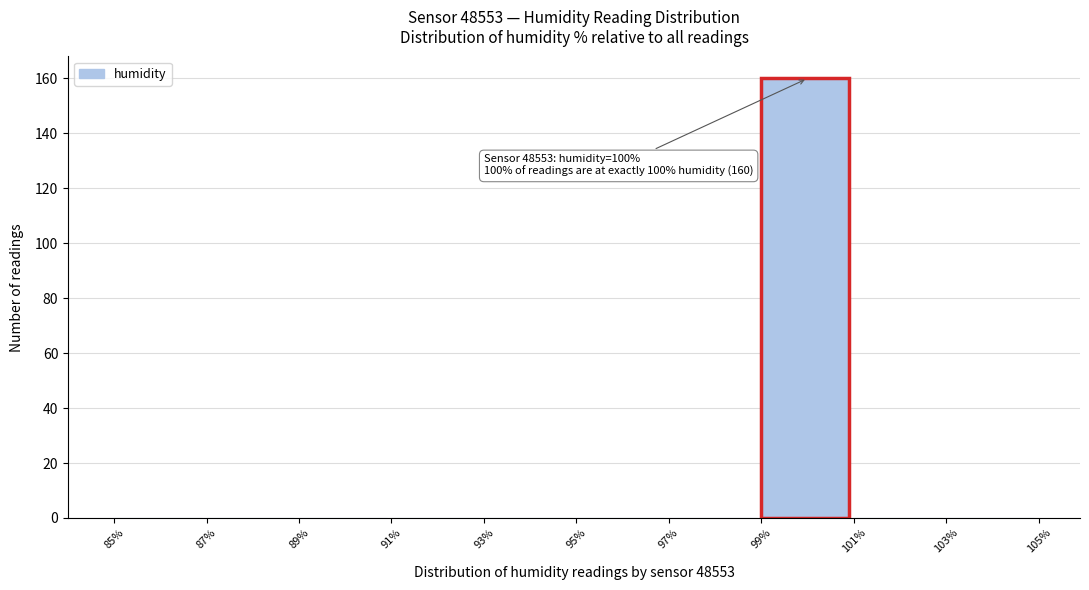

Which range on the x-axis has the tallest bar?

99% to 101%